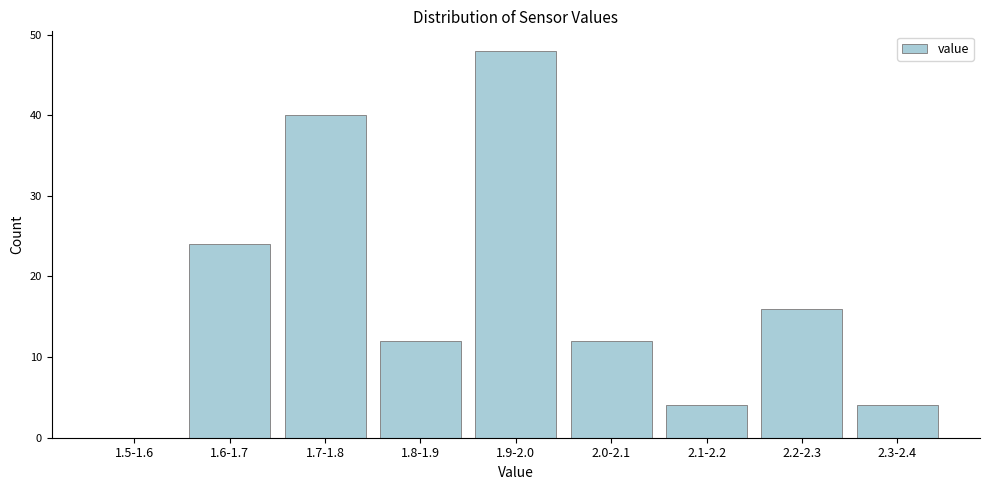

Reading left to right, transcribe all the data shown in this chart.

1.5-1.6=0	1.6-1.7=24	1.7-1.8=40	1.8-1.9=12	1.9-2.0=48	2.0-2.1=12	2.1-2.2=4	2.2-2.3=16	2.3-2.4=4